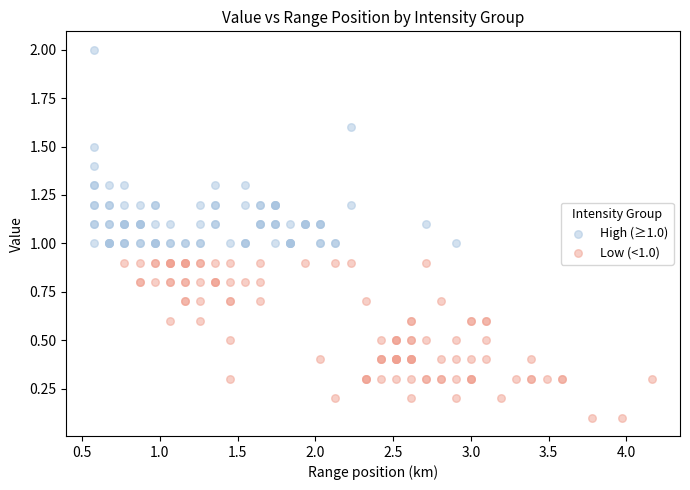

Which series reaches the maximum Y coordinate?

High (≥1.0)